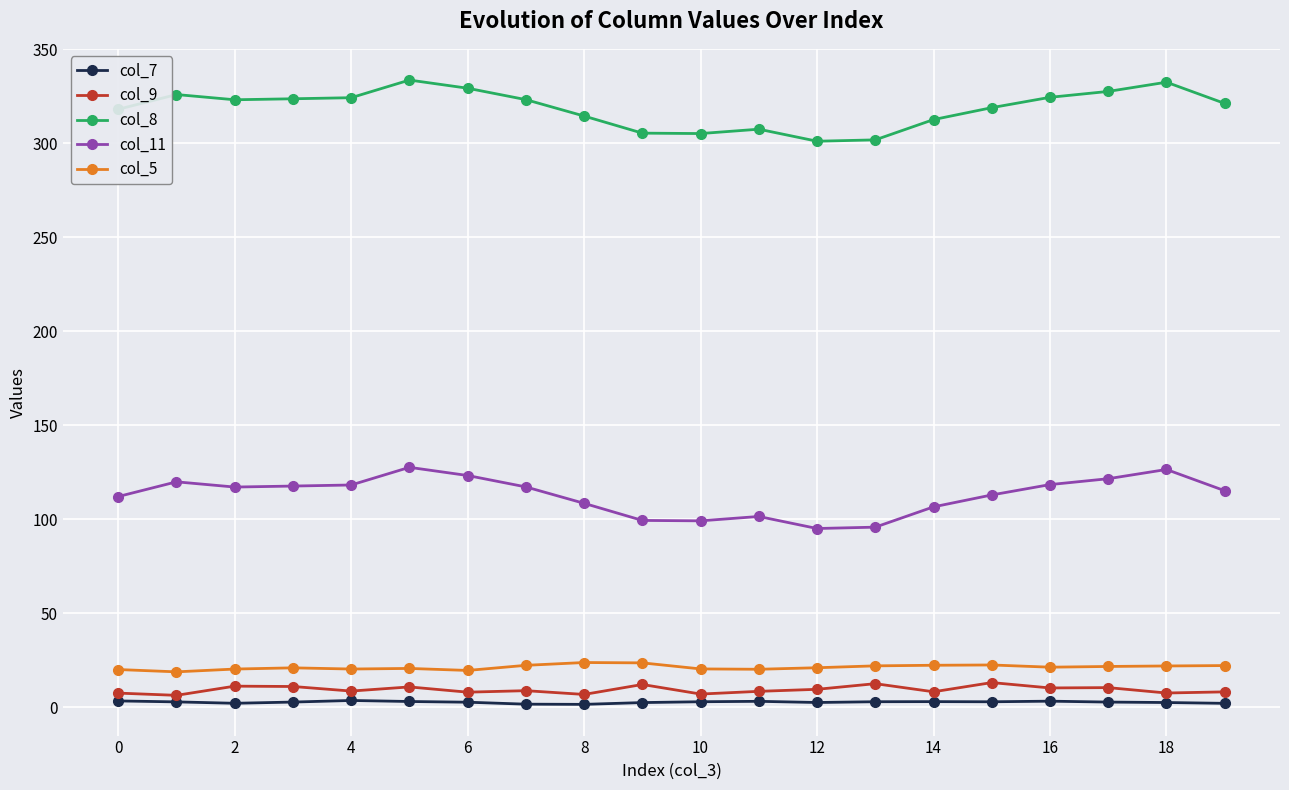

True or false: col_7 has more than 1 points higher than both neighbors.

True